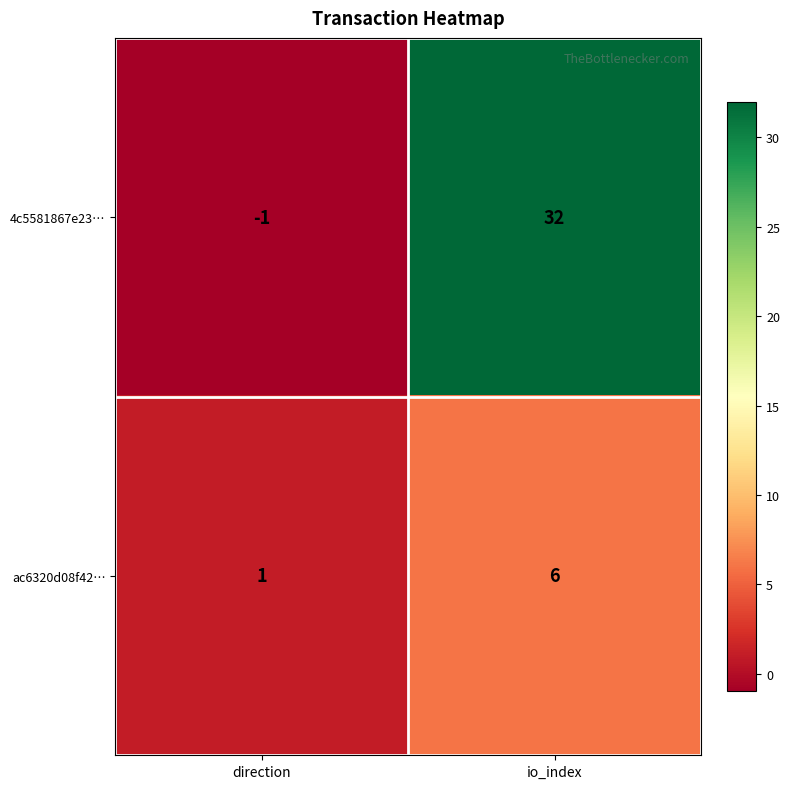

Count the number of categories in the chart.

2